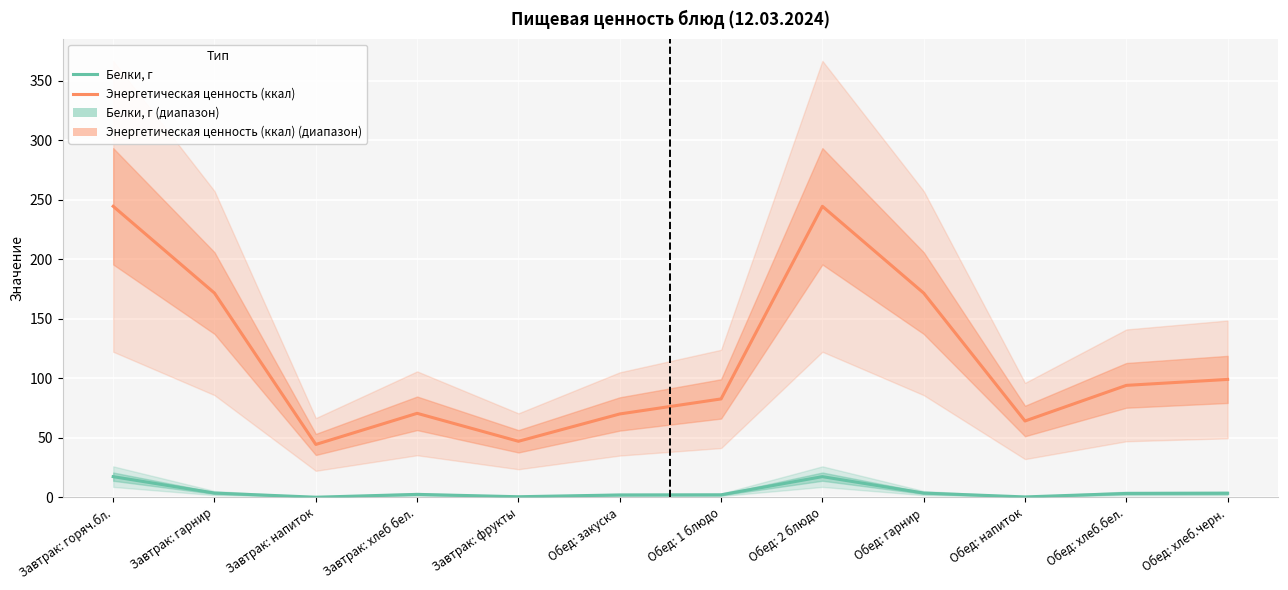

True or false: Белки, г and Энергетическая ценность (ккал) intersect in this chart.

False